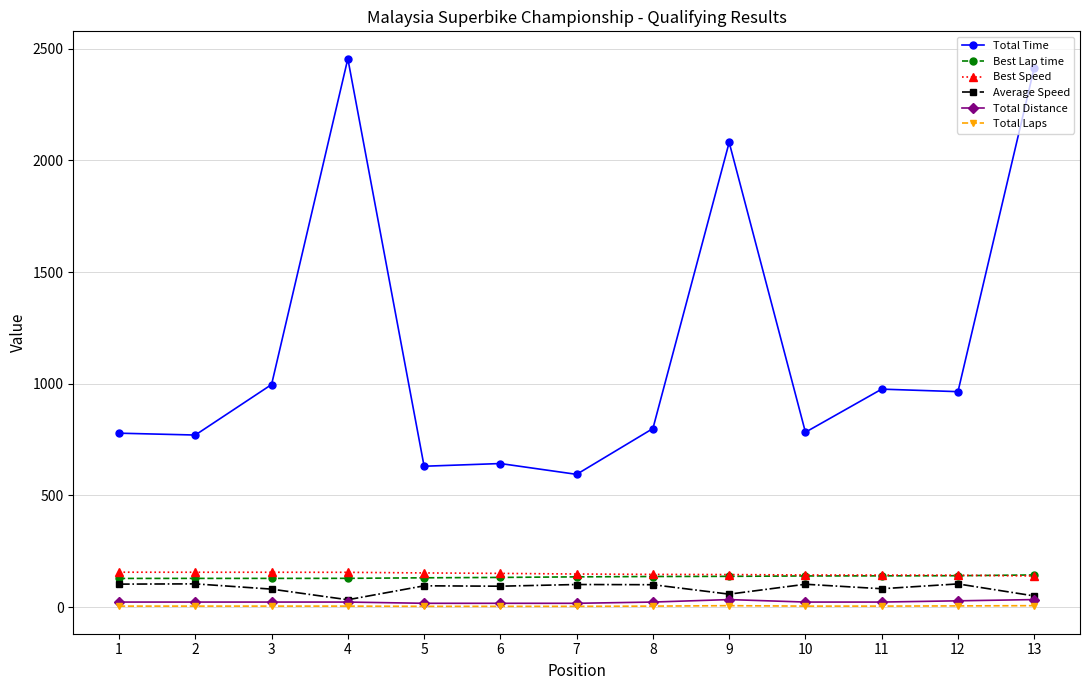

What is the difference between the Best Speed values at 3 and 4?

0.3